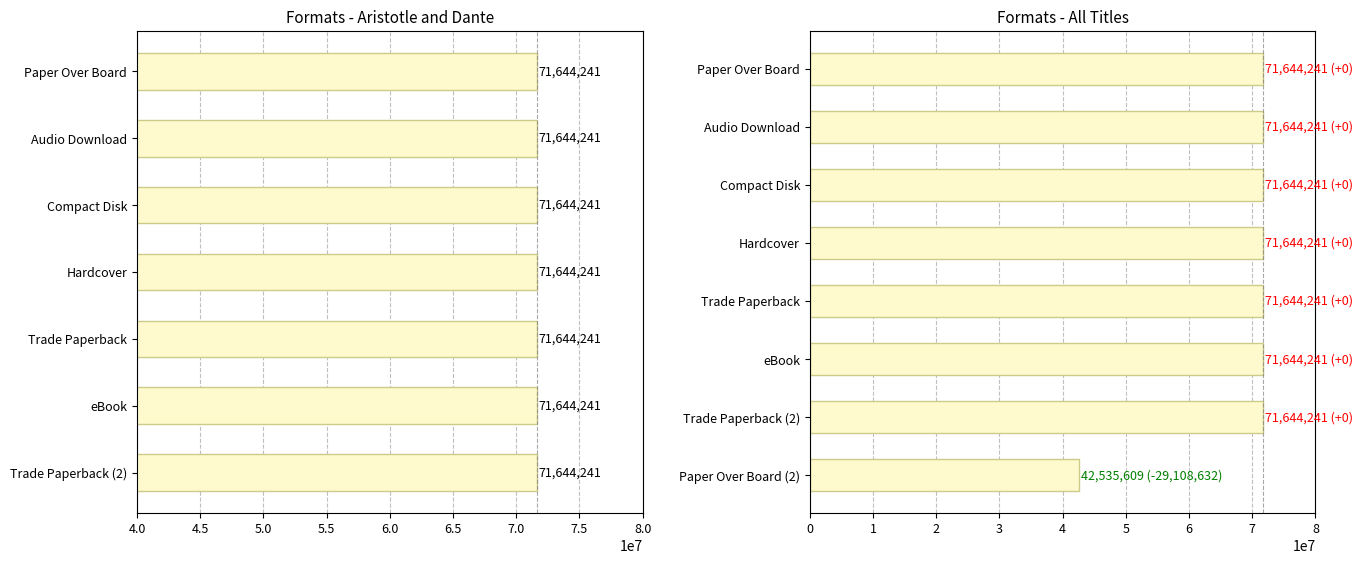

Are the bars grouped side by side (vs. stacked)?

No